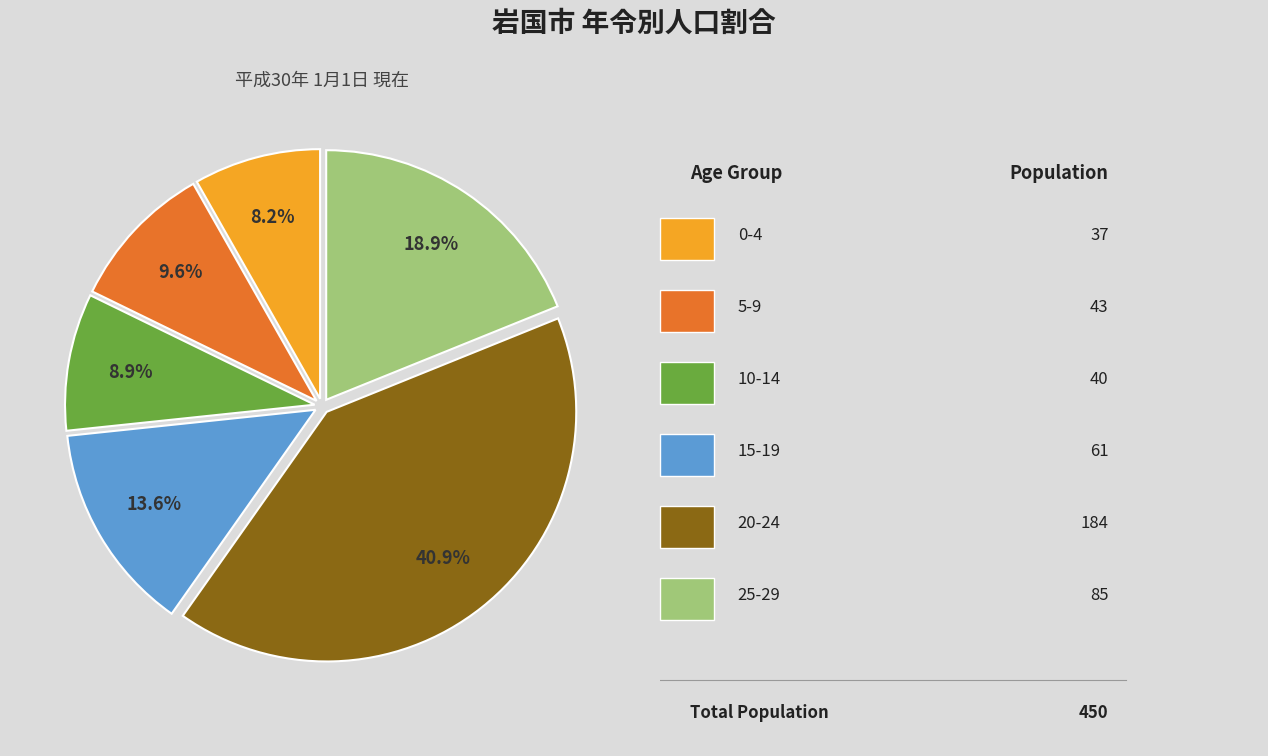

Is there a majority slice in this chart?

No